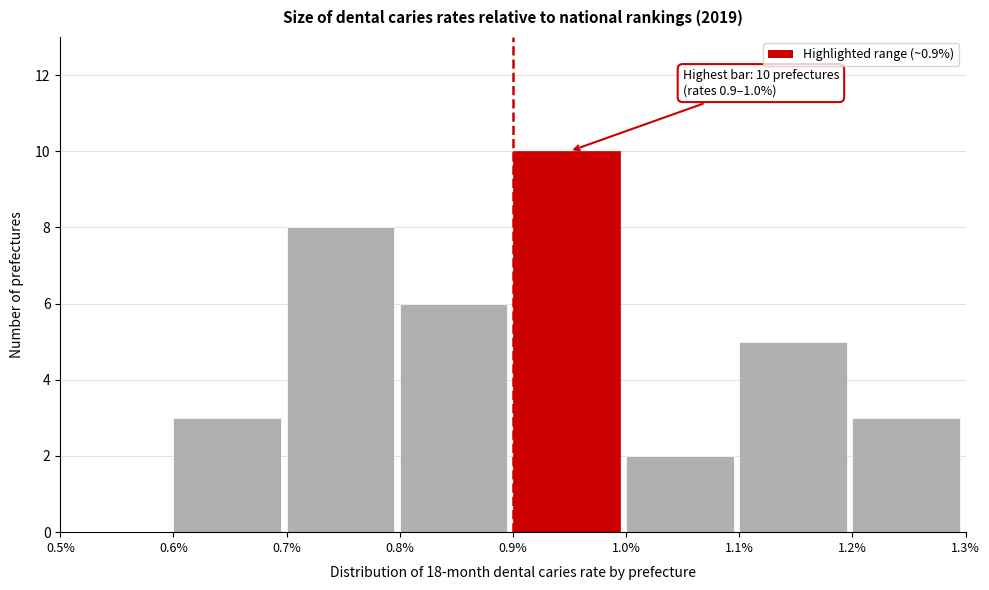

Over which range of the x-axis is the bar tallest?

0.9% to 1.0%